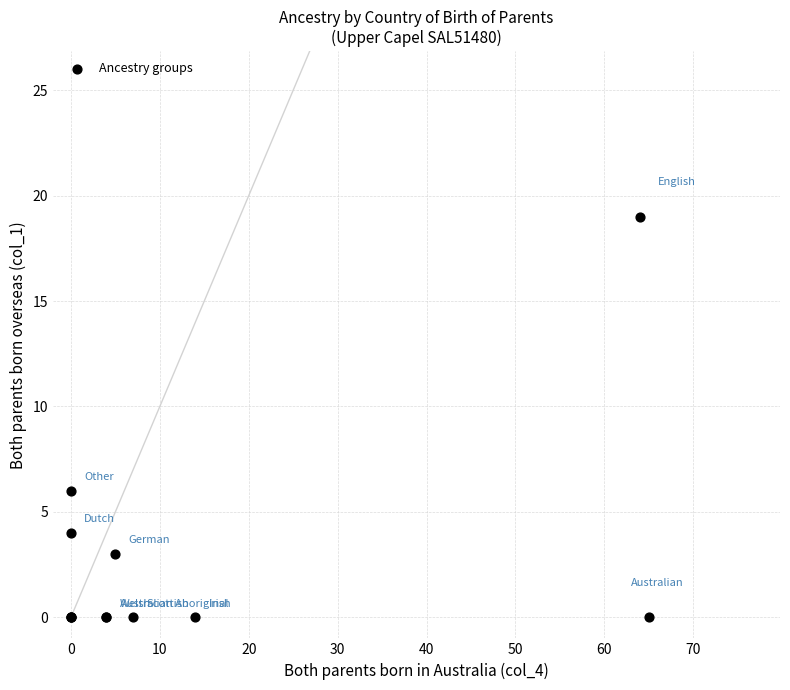

What Y value in the scatter plot is closest to 9?

6